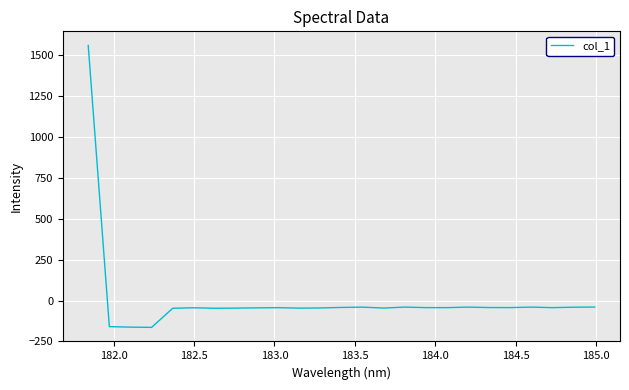

What is the minimum value shown in the chart?

-163.9